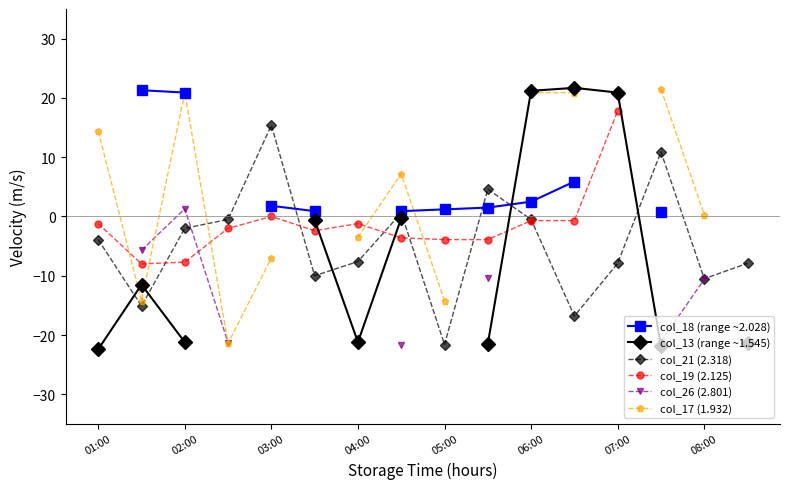

True or false: col_18 (range ~2.028) and col_21 (2.318) intersect in this chart.

True